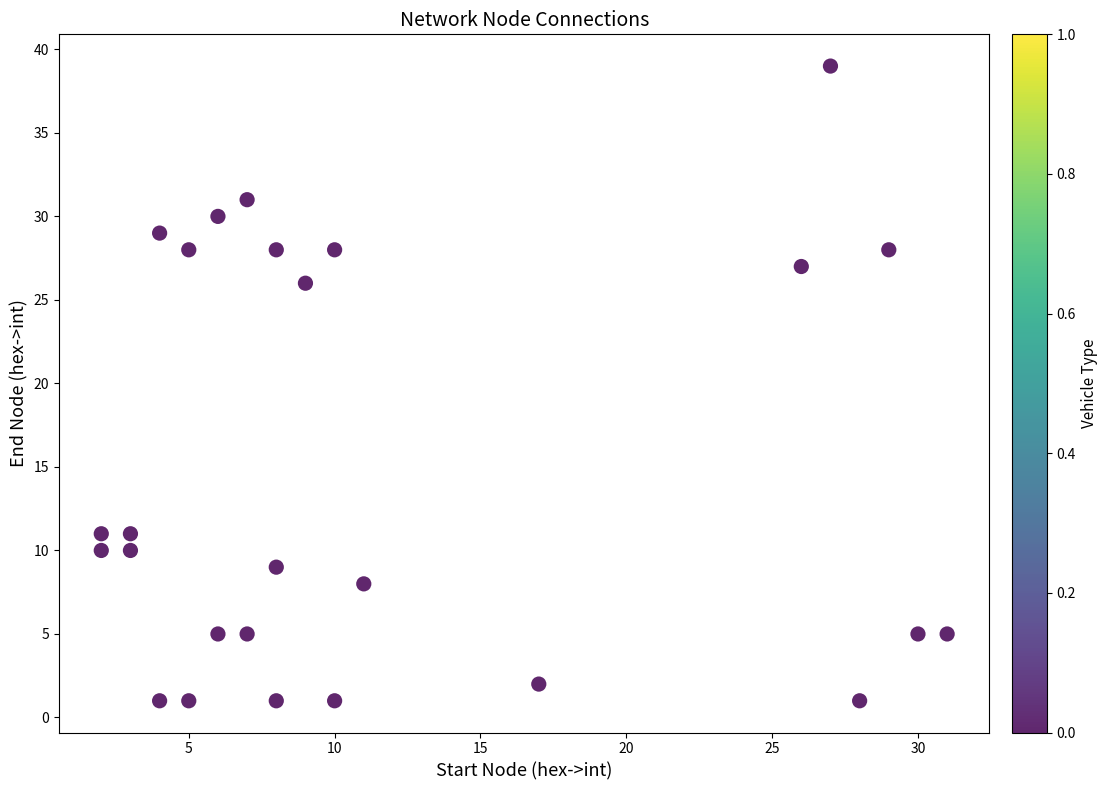

What Y value in the scatter plot is closest to 20?

26